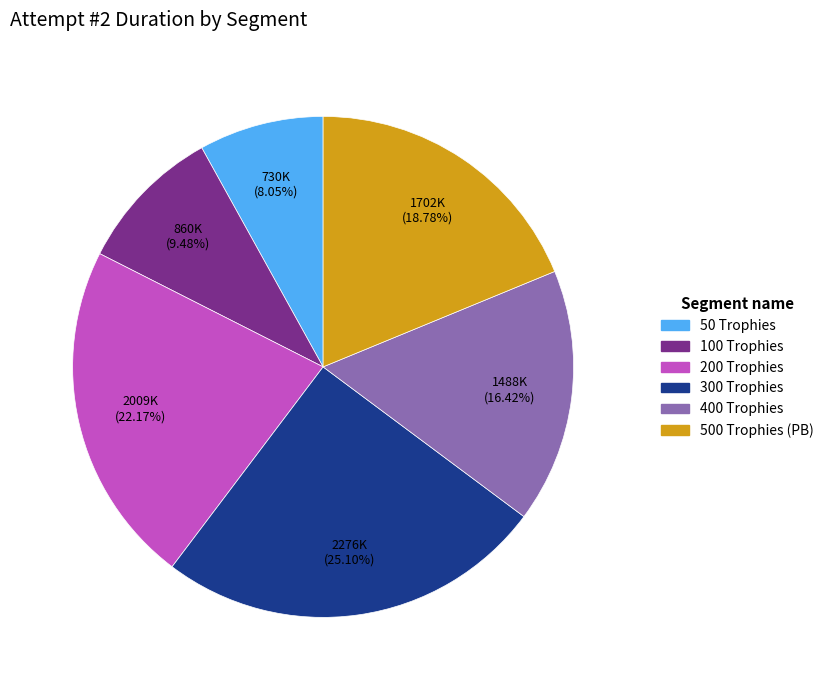

True or false: 400 Trophies accounts for 6% of the total.

False